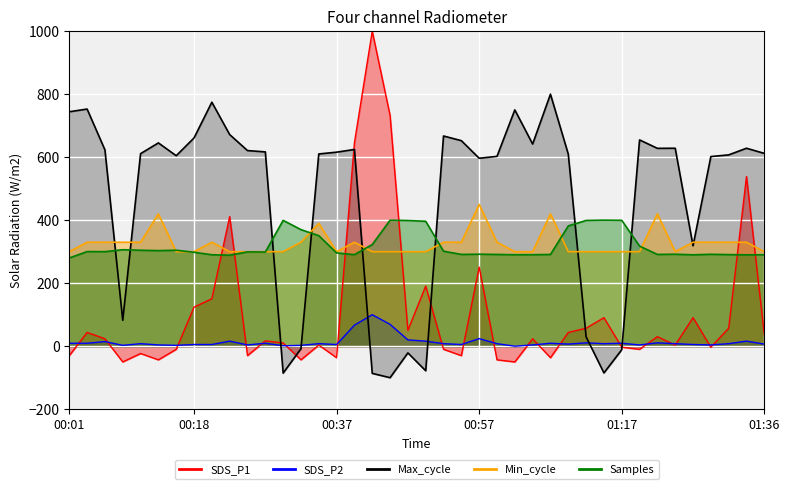

After their last crossing, which series has the higher values: Min_cycle or Max_cycle?

Max_cycle